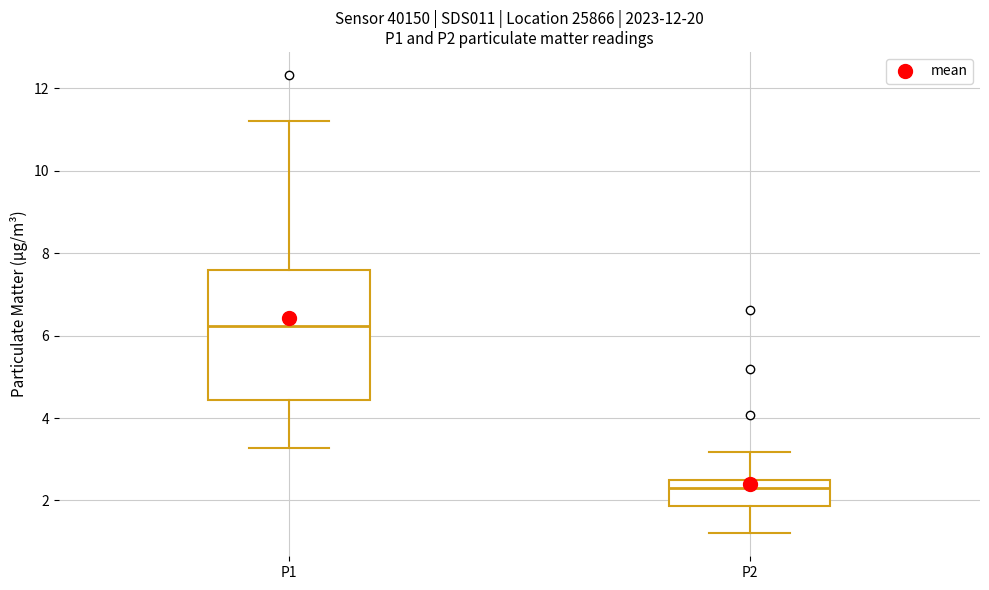

Where does the median line of the box for P1 sit on the y-axis? The values are not printed on the chart, so give them approximately, as read against the axis.

6.2